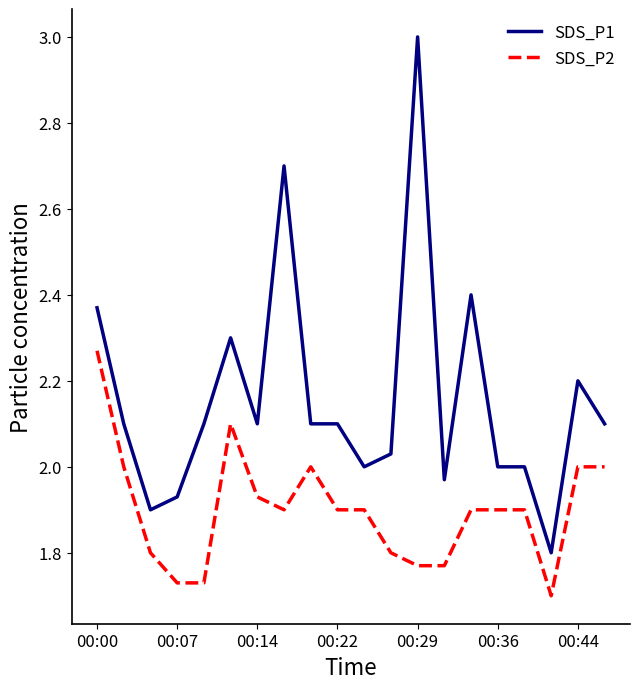

Which series has the widest spread of values?

SDS_P1